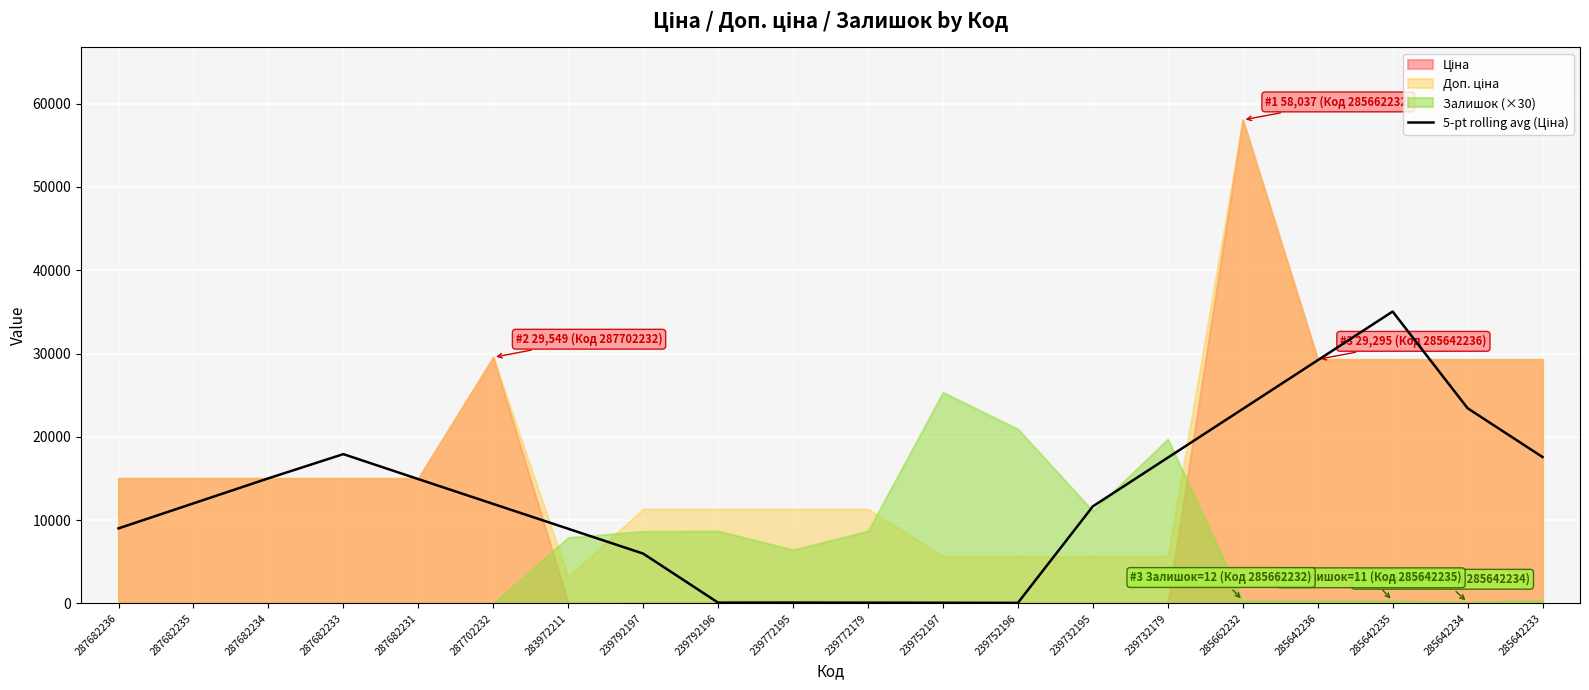

What is the label of the 14th point from the right?

283972211